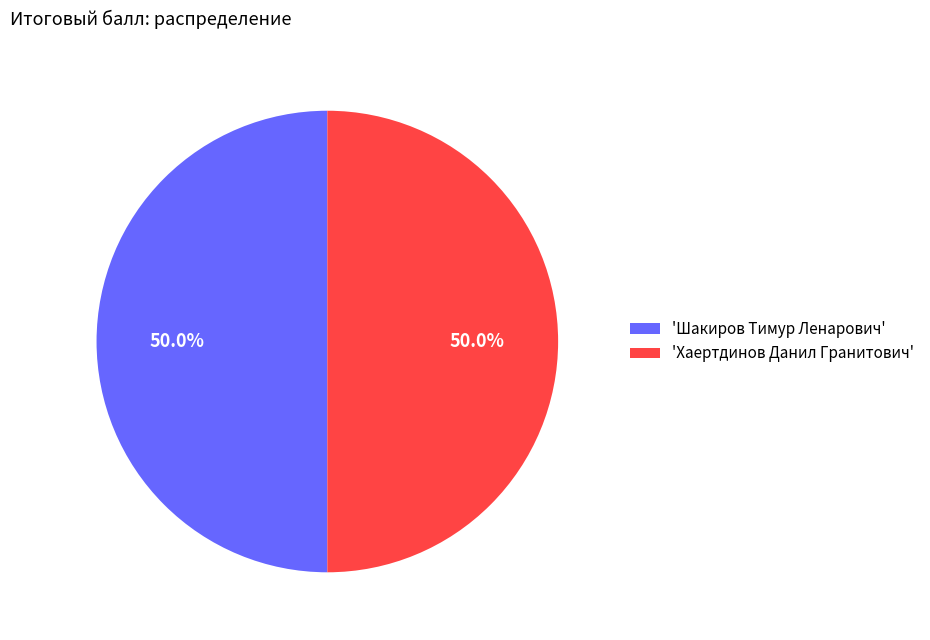

What percentage do 'Шакиров Тимур Ленарович' and 'Хаертдинов Данил Гранитович' together represent?

100.0%